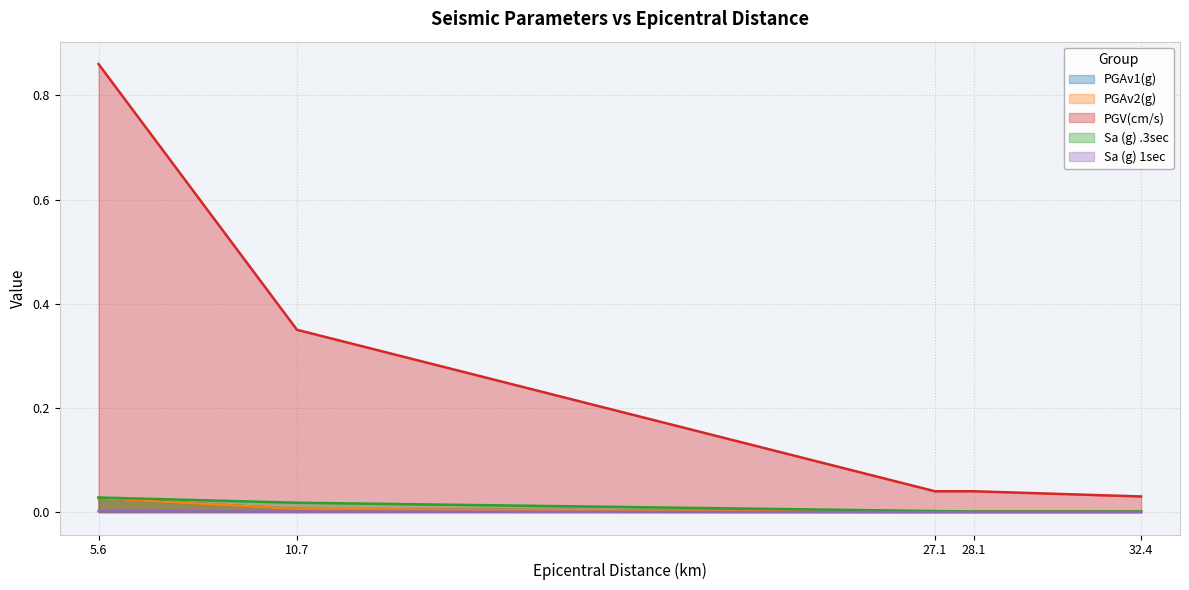

Reading left to right, transcribe all the data shown in this chart.

PGAv1(g): 5.6=0.0	10.7=0.0	27.1=0.0	28.1=0.0	32.4=0.0
PGAv2(g): 5.6=0.0	10.7=0.0	27.1=0.0	28.1=0.0	32.4=0.0
PGV(cm/s): 5.6=0.9	10.7=0.3	27.1=0.0	28.1=0.0	32.4=0.0
Sa (g) .3sec: 5.6=0.0	10.7=0.0	27.1=0.0	28.1=0.0	32.4=0.0
Sa (g) 1sec: 5.6=0.0	10.7=0.0	27.1=0.0	28.1=0.0	32.4=0.0